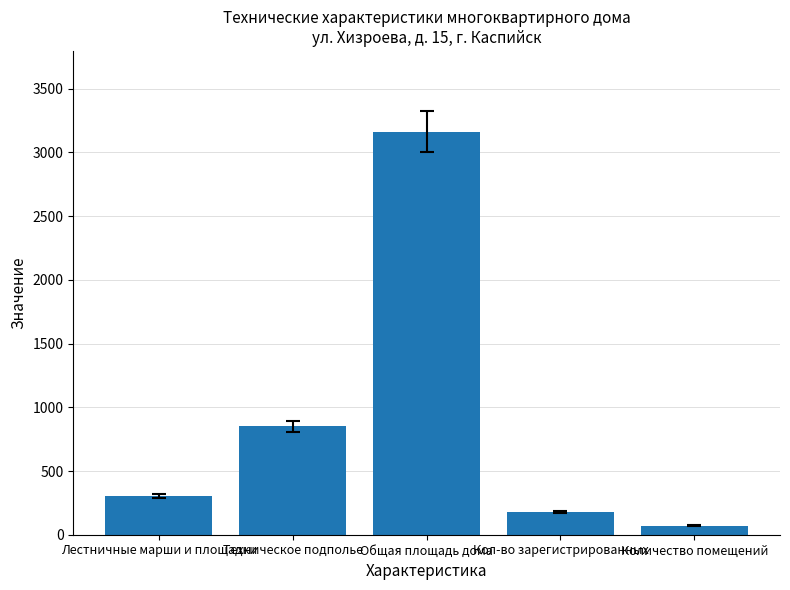

What is the difference between the maximum and minimum values?

3093.4